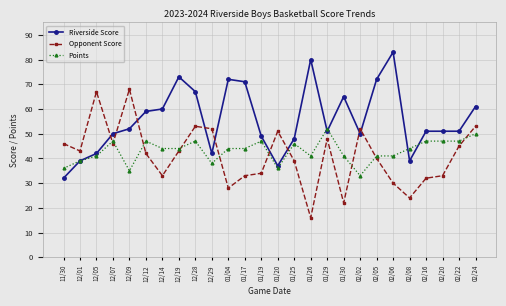

How many lines are shown in the chart?

3